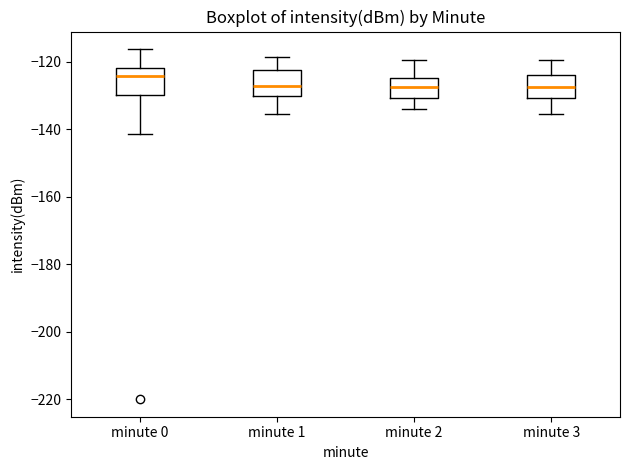

Where is the upper edge of the box for minute 0 on the y-axis? The values are not printed on the chart, so give them approximately, as read against the axis.

-122